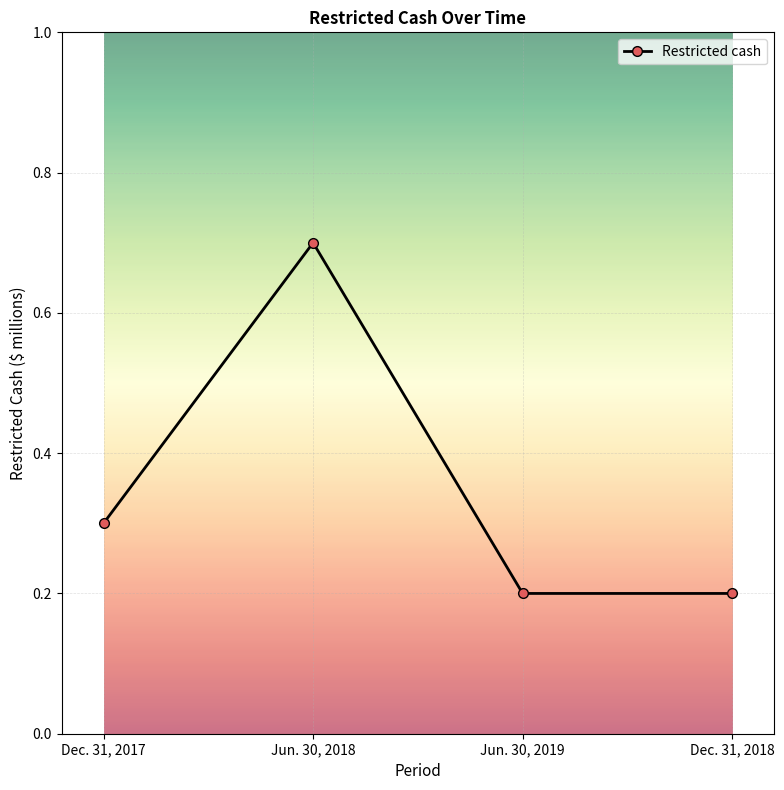

True or false: the data shows 0.2 at Jun. 30, 2019.

True